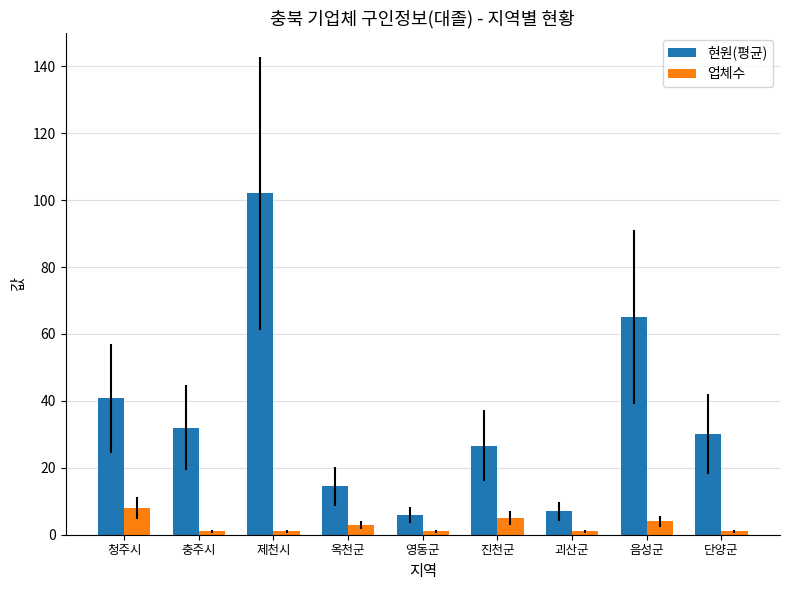

At which label does 업체수 reach its peak?

청주시